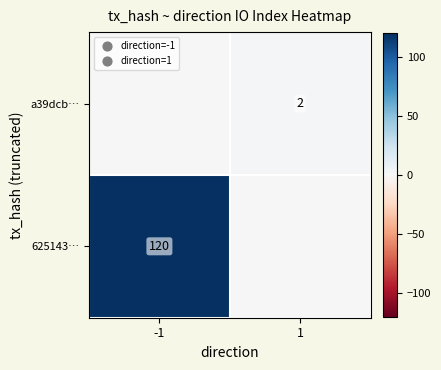

Is it true that 625143… equals 120 at -1?

True